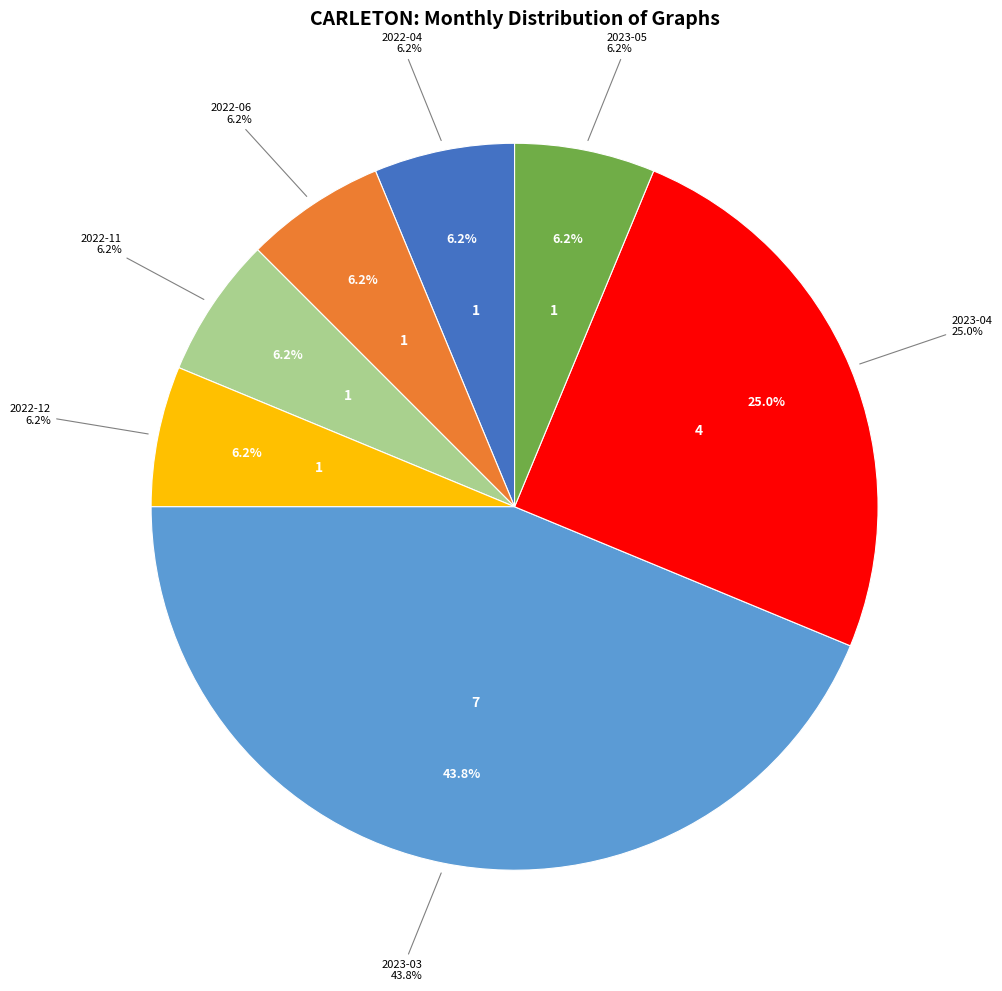

Which category has the biggest portion of the pie?

2023-03